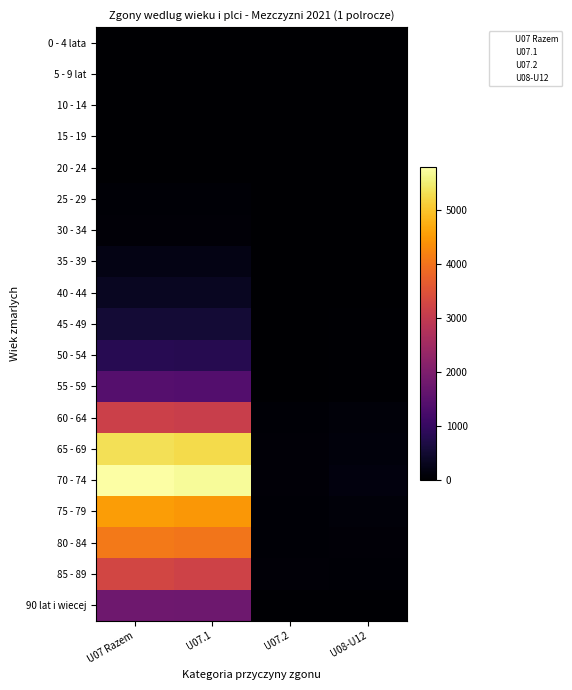

Reading left to right, transcribe all the data shown in this chart.

0 - 4 lata: U07 Razem=4	U07.1=2	U07.2=2	U08-U12=0
5 - 9 lat: U07 Razem=2	U07.1=2	U07.2=0	U08-U12=0
10 - 14: U07 Razem=3	U07.1=3	U07.2=0	U08-U12=0
15 - 19: U07 Razem=6	U07.1=6	U07.2=0	U08-U12=2
20 - 24: U07 Razem=15	U07.1=15	U07.2=0	U08-U12=0
25 - 29: U07 Razem=66	U07.1=66	U07.2=0	U08-U12=1
30 - 34: U07 Razem=81	U07.1=80	U07.2=1	U08-U12=4
35 - 39: U07 Razem=209	U07.1=205	U07.2=4	U08-U12=9
40 - 44: U07 Razem=353	U07.1=344	U07.2=9	U08-U12=9
45 - 49: U07 Razem=560	U07.1=546	U07.2=14	U08-U12=28
50 - 54: U07 Razem=820	U07.1=808	U07.2=12	U08-U12=28
55 - 59: U07 Razem=1428	U07.1=1407	U07.2=21	U08-U12=38
60 - 64: U07 Razem=3157	U07.1=3109	U07.2=48	U08-U12=107
65 - 69: U07 Razem=5340	U07.1=5261	U07.2=79	U08-U12=132
70 - 74: U07 Razem=5797	U07.1=5720	U07.2=77	U08-U12=148
75 - 79: U07 Razem=4537	U07.1=4482	U07.2=55	U08-U12=102
80 - 84: U07 Razem=4089	U07.1=4043	U07.2=46	U08-U12=75
85 - 89: U07 Razem=3272	U07.1=3199	U07.2=73	U08-U12=65
90 lat i wiecej: U07 Razem=1811	U07.1=1767	U07.2=44	U08-U12=26